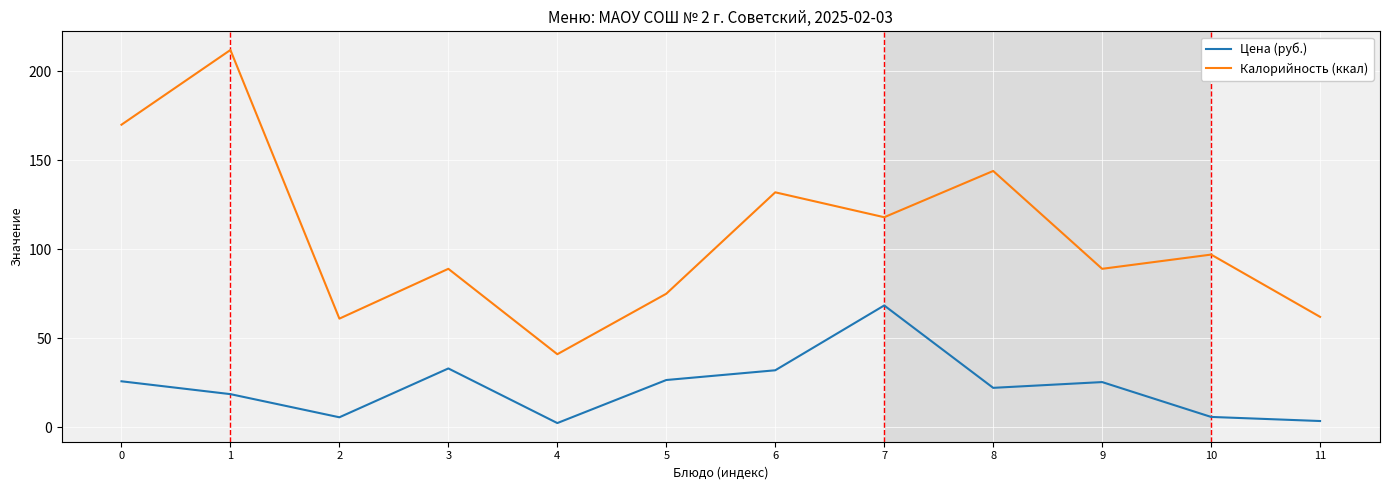

Which series has the largest total across all categories?

Калорийность (ккал)